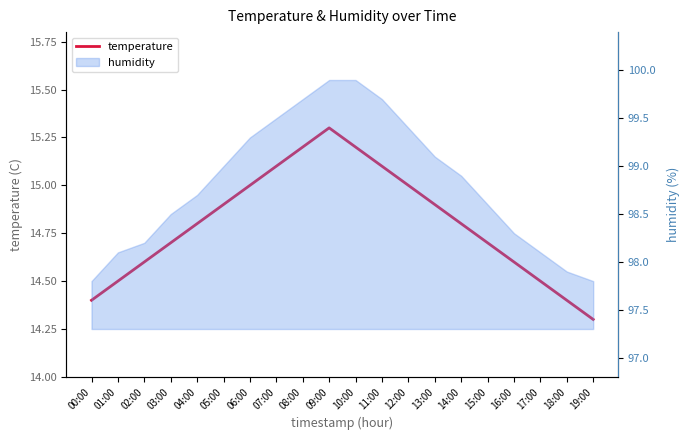

The value at 12:00 is 3.1. True or false?

False